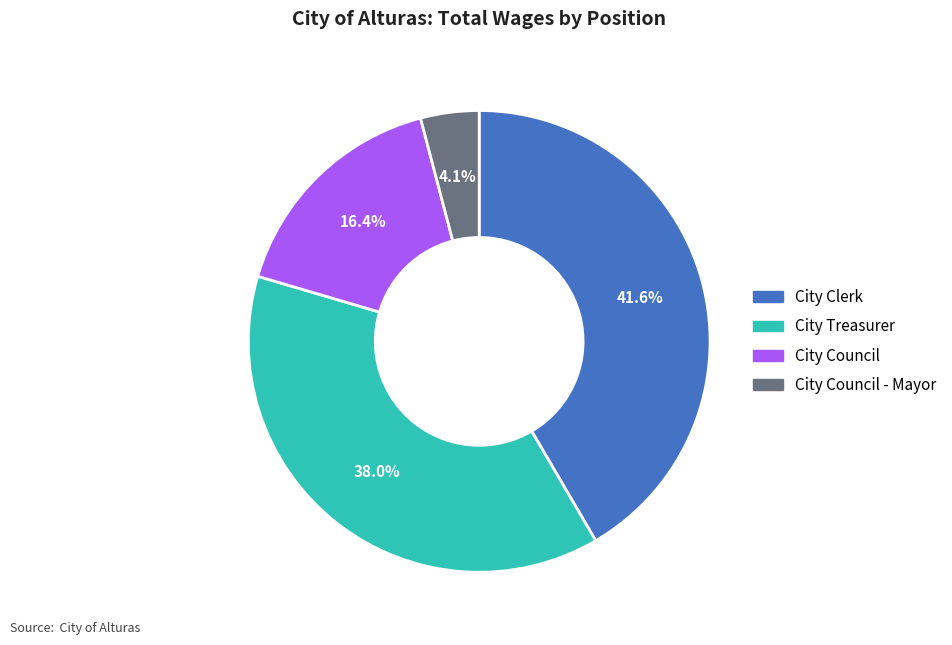

Rank the categories by value from highest to lowest.

City Clerk, City Treasurer, City Council, City Council - Mayor